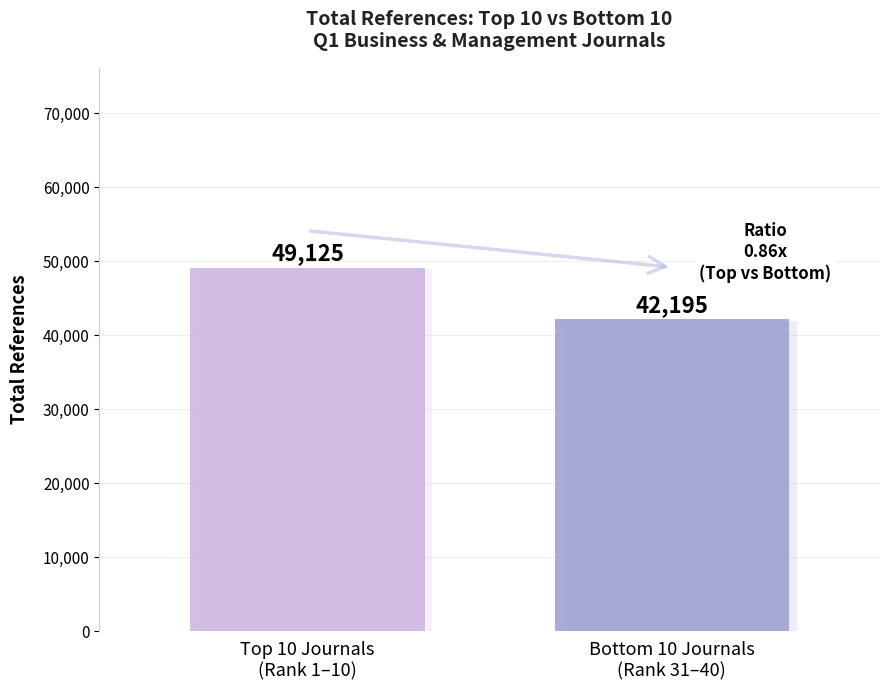

What is the smallest value displayed?

42195